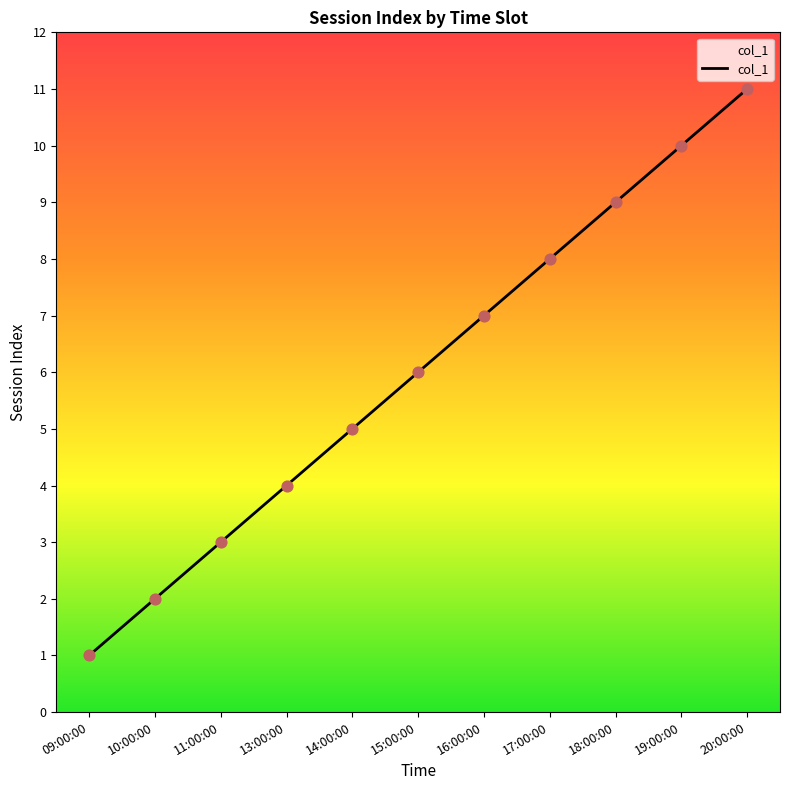

What is the change in value from 14:00:00 to 18:00:00?

+4